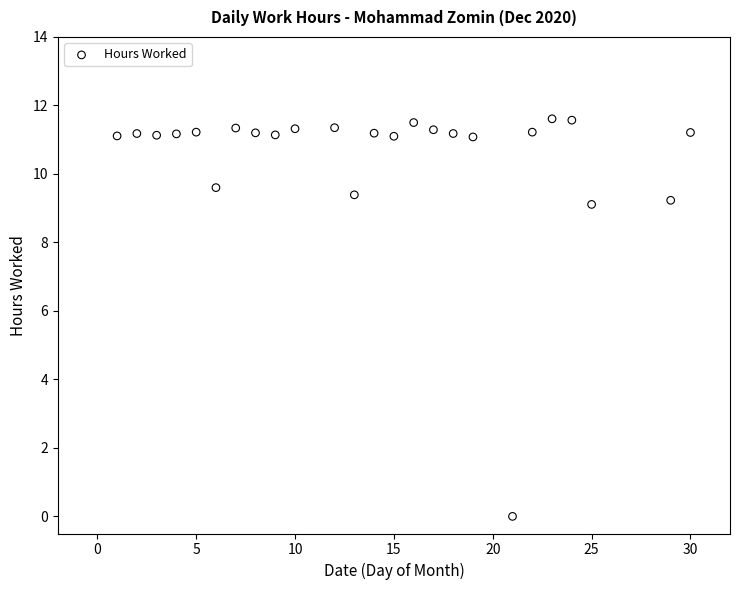

What is the range of Y values (max minus min)?

11.6